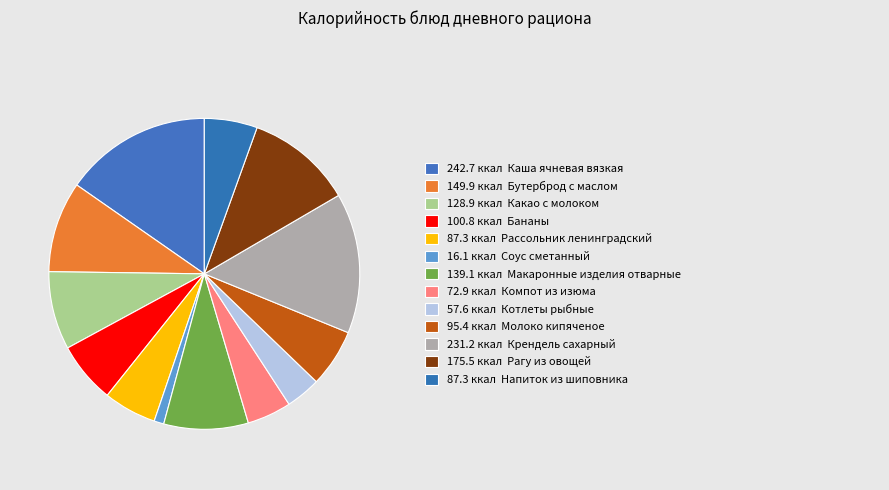

How many segments does this pie chart have?

13